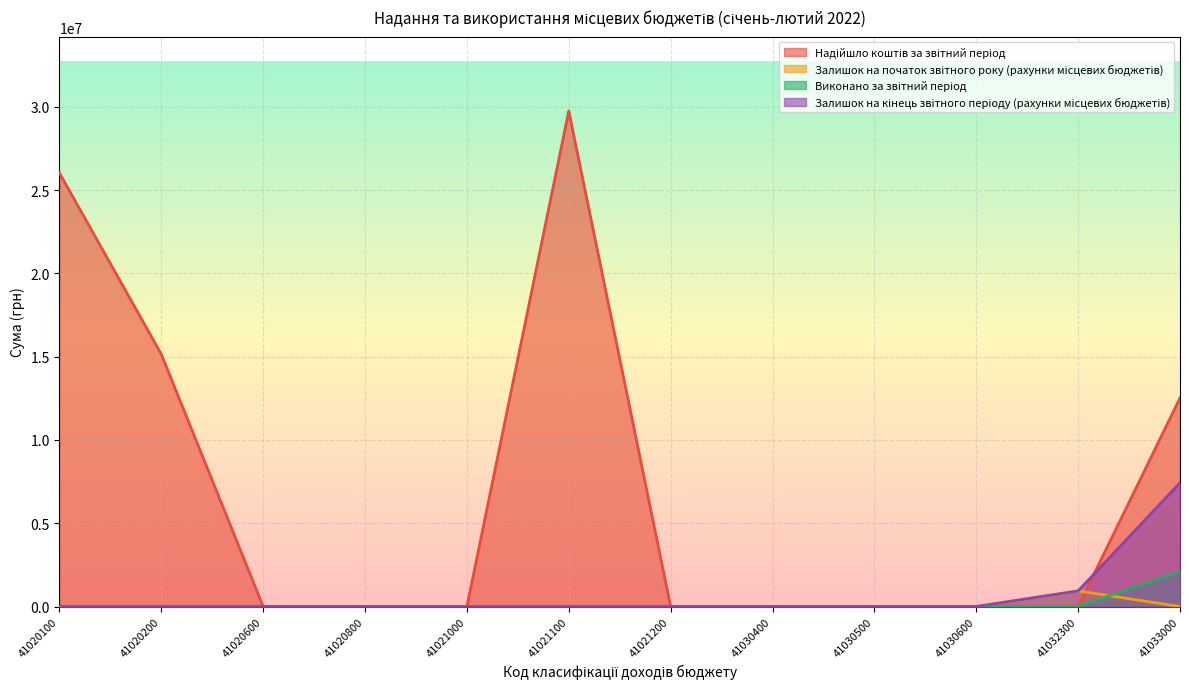

What is the difference between the Залишок на початок звітного року (рахунки місцевих бюджетів) values at 41032300 and 41020600?

937946.1